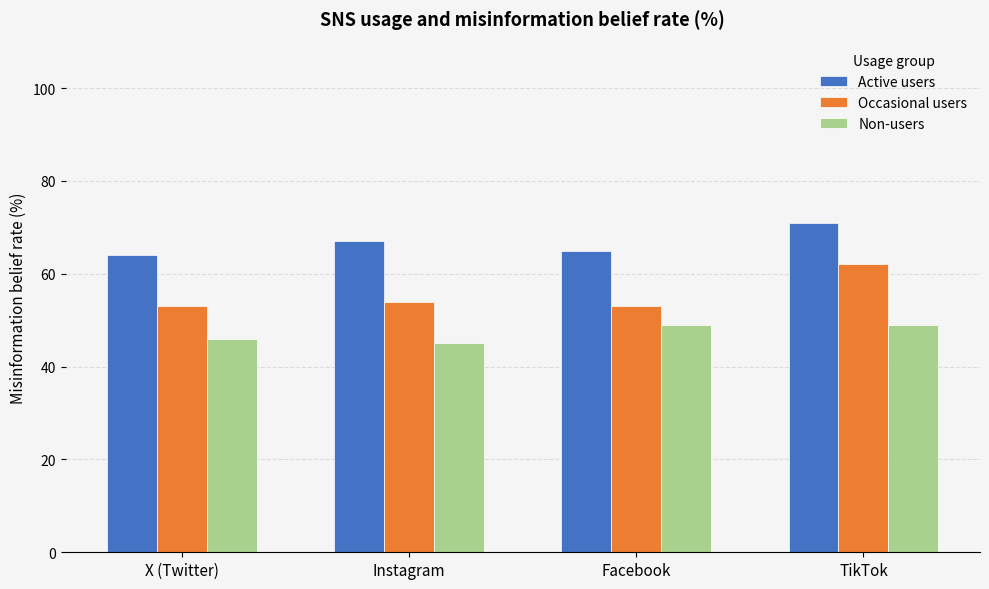

List the series in order of their peak value, highest first.

Active users, Occasional users, Non-users